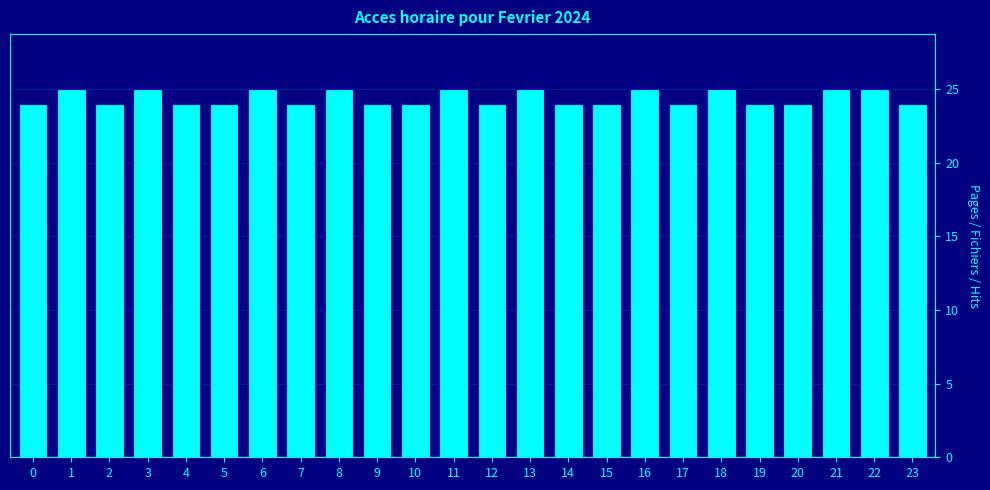

Reading right to left, transcribe all the data shown in this chart.

23=24	22=25	21=25	20=24	19=24	18=25	17=24	16=25	15=24	14=24	13=25	12=24	11=25	10=24	9=24	8=25	7=24	6=25	5=24	4=24	3=25	2=24	1=25	0=24